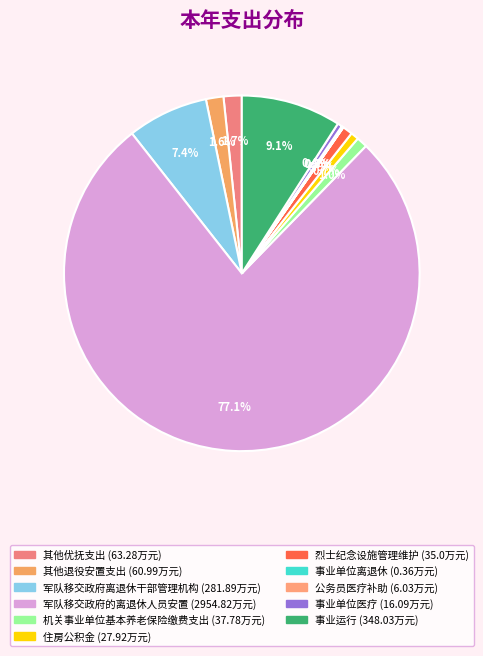

To the nearest percent, what portion does 住房公积金 represent?

1%